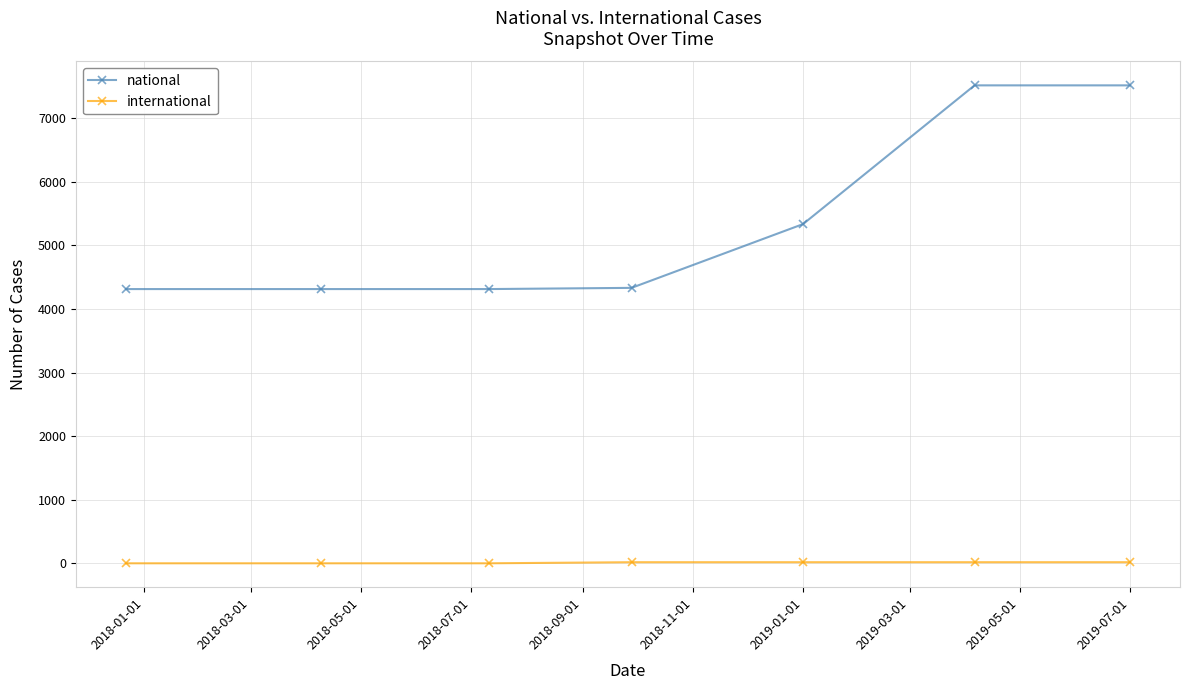

What is the difference between the maximum and minimum values in the national series?

3204